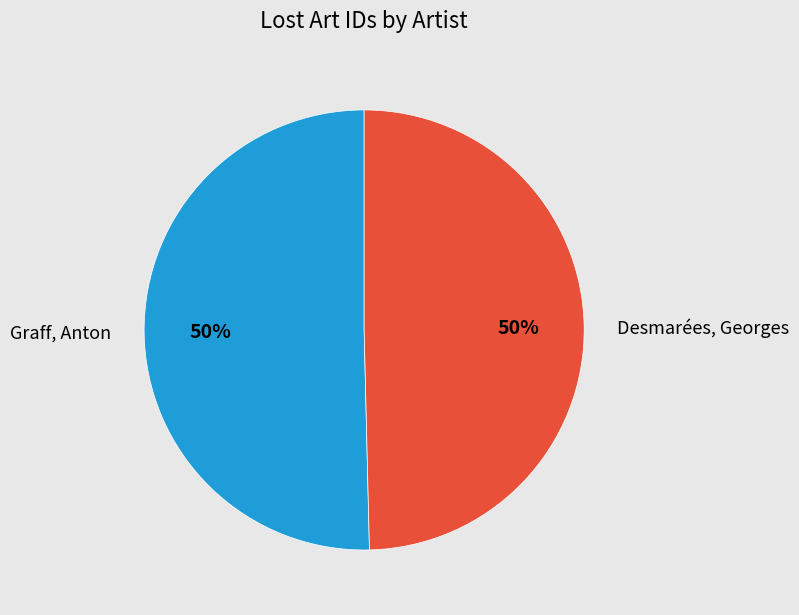

Approximately how many times larger is the value at Graff, Anton compared to Desmarées, Georges?

1.0